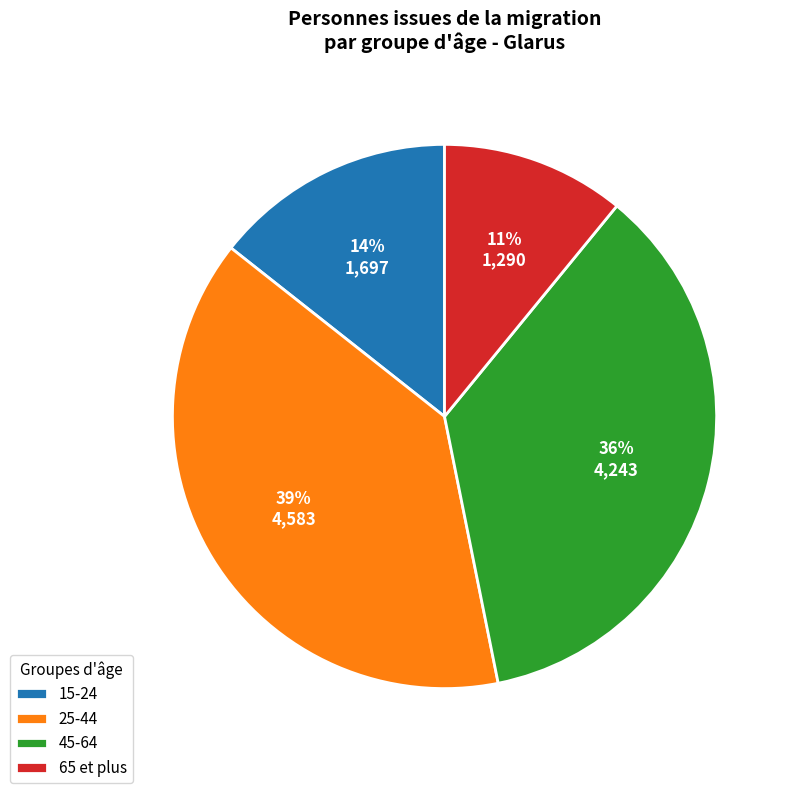

To the nearest percent, what portion does 65 et plus represent?

11%